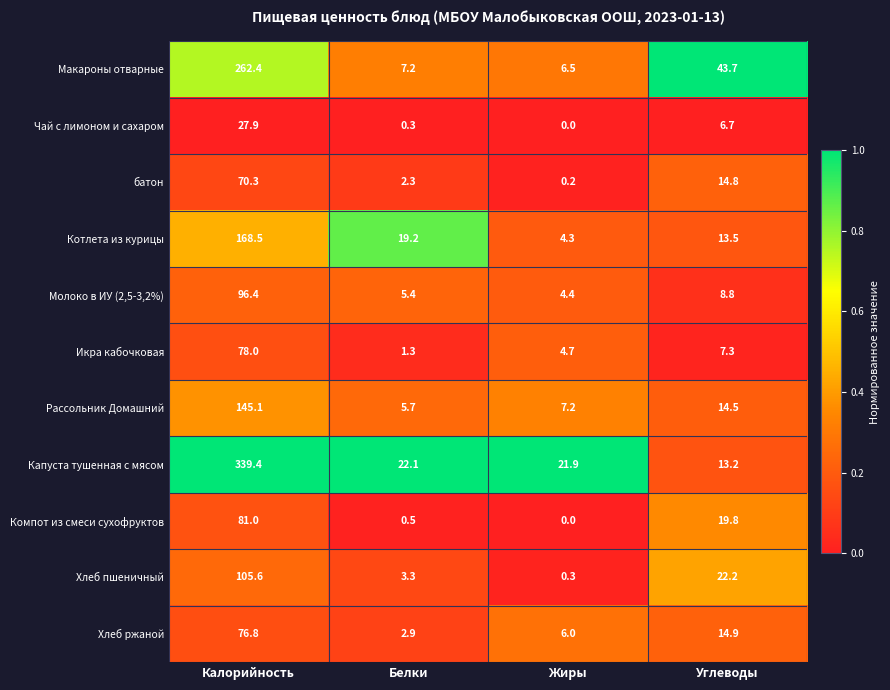

At which category is the sum across all series the highest?

Калорийность